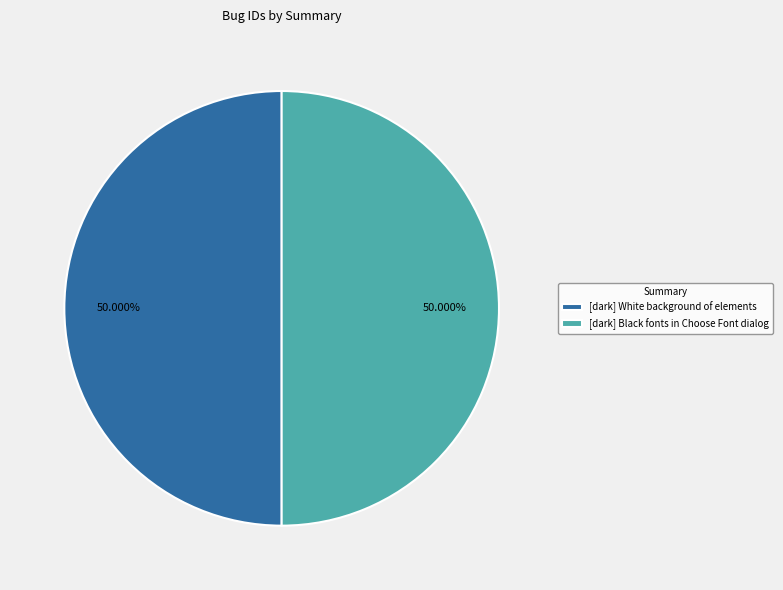

To the nearest percent, what is the combined percentage of [dark] Black fonts in Choose Font dialog and [dark] White background of elements?

100%